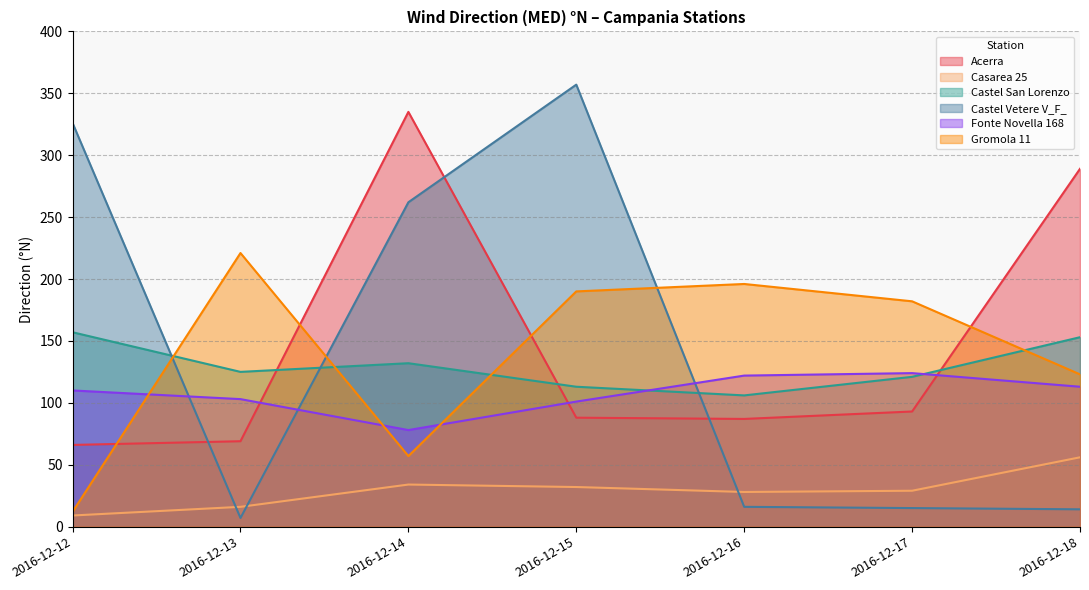

What is the difference between the maximum and minimum values in the Gromola 11 series?

209